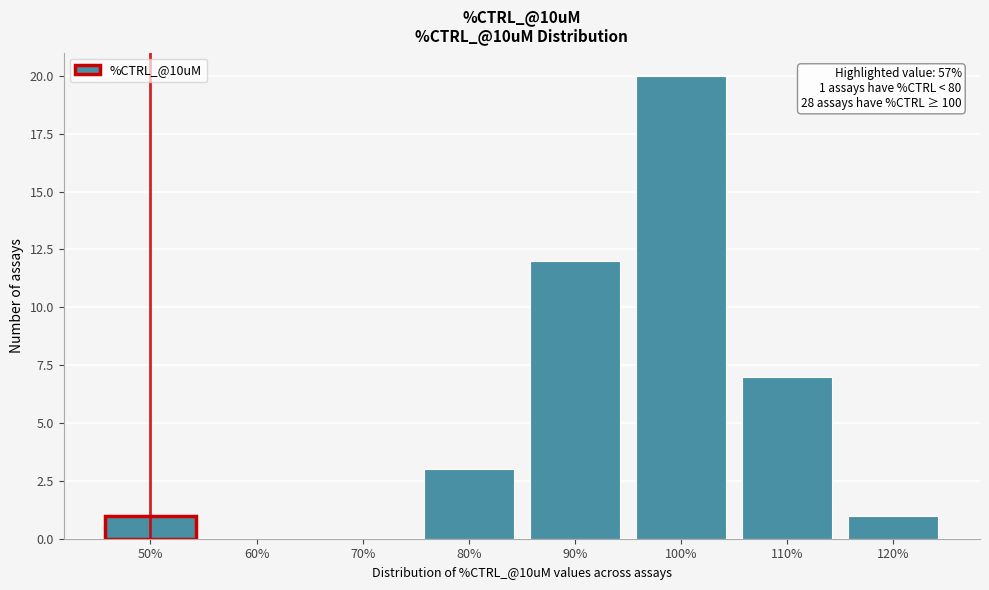

Reading left to right, transcribe all the data shown in this chart.

50%=1	60%=0	70%=0	80%=3	90%=12	100%=20	110%=7	120%=1